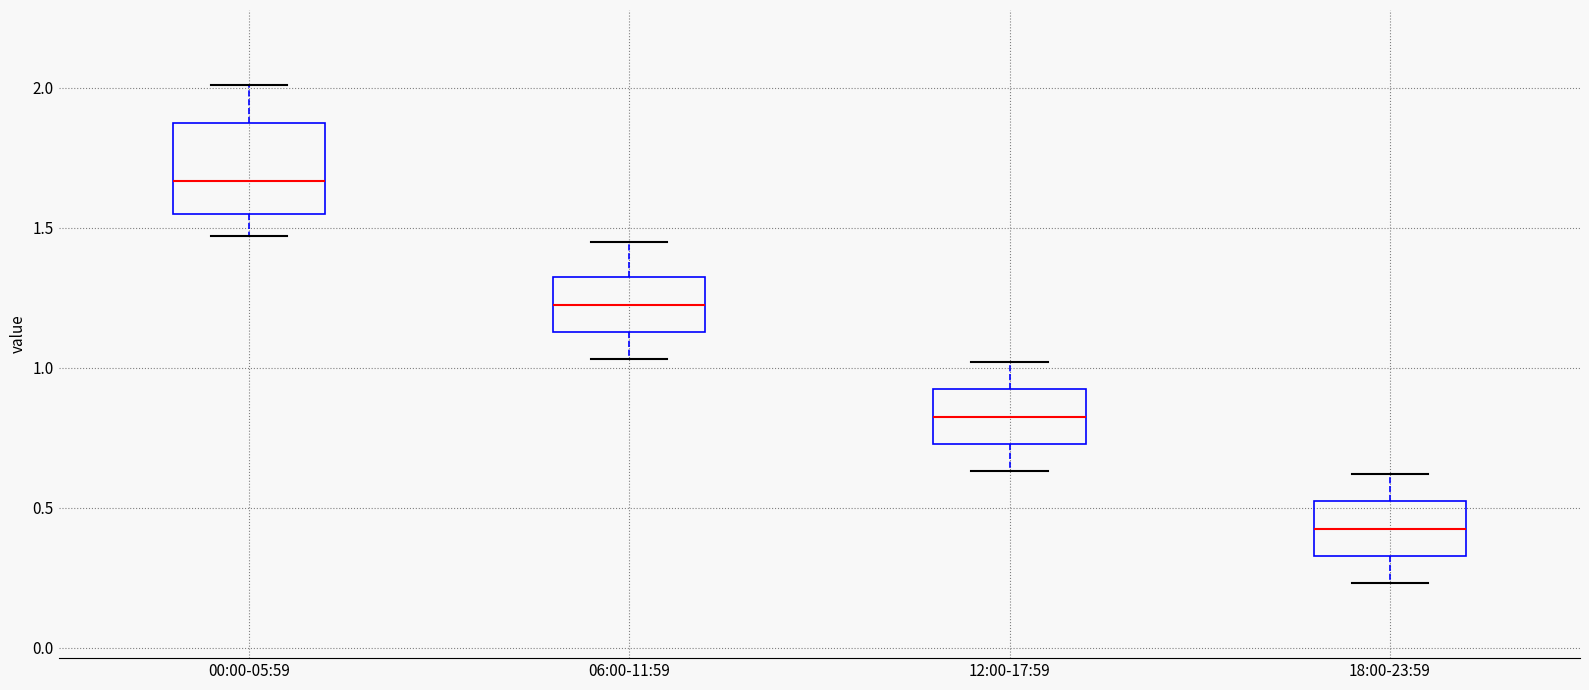

Where is the lower edge of the box for 06:00-11:59 on the y-axis? The values are not printed on the chart, so give them approximately, as read against the axis.

1.15